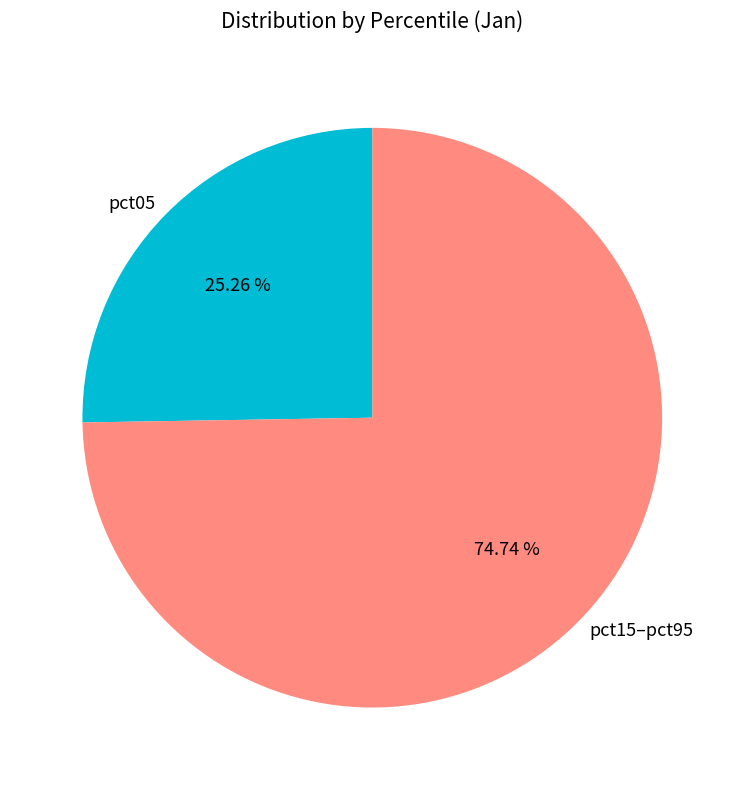

Combined, do pct05 and pct15–pct95 account for over 50%?

Yes